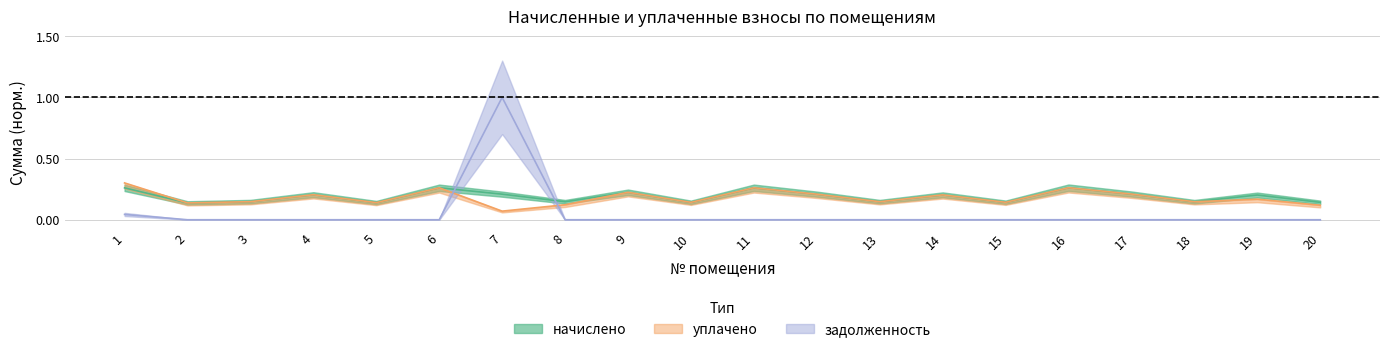

How many intersections are there between уплачено and задолженность?

2